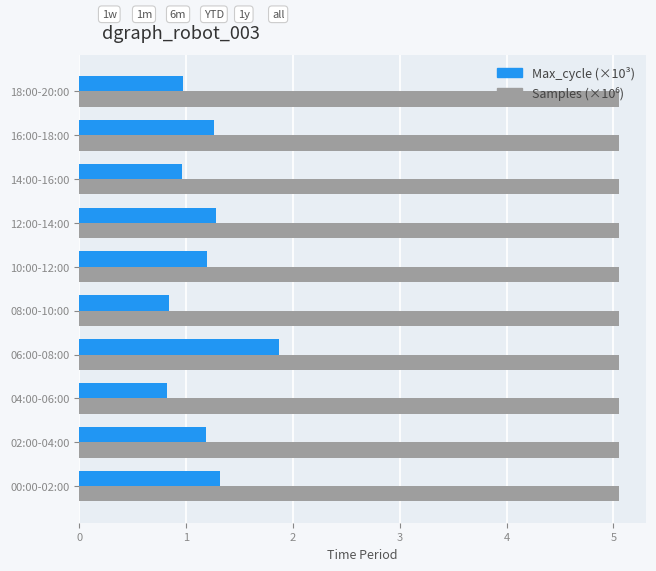

What is the spread (max minus min) of values at 16:00-18:00?

3.8